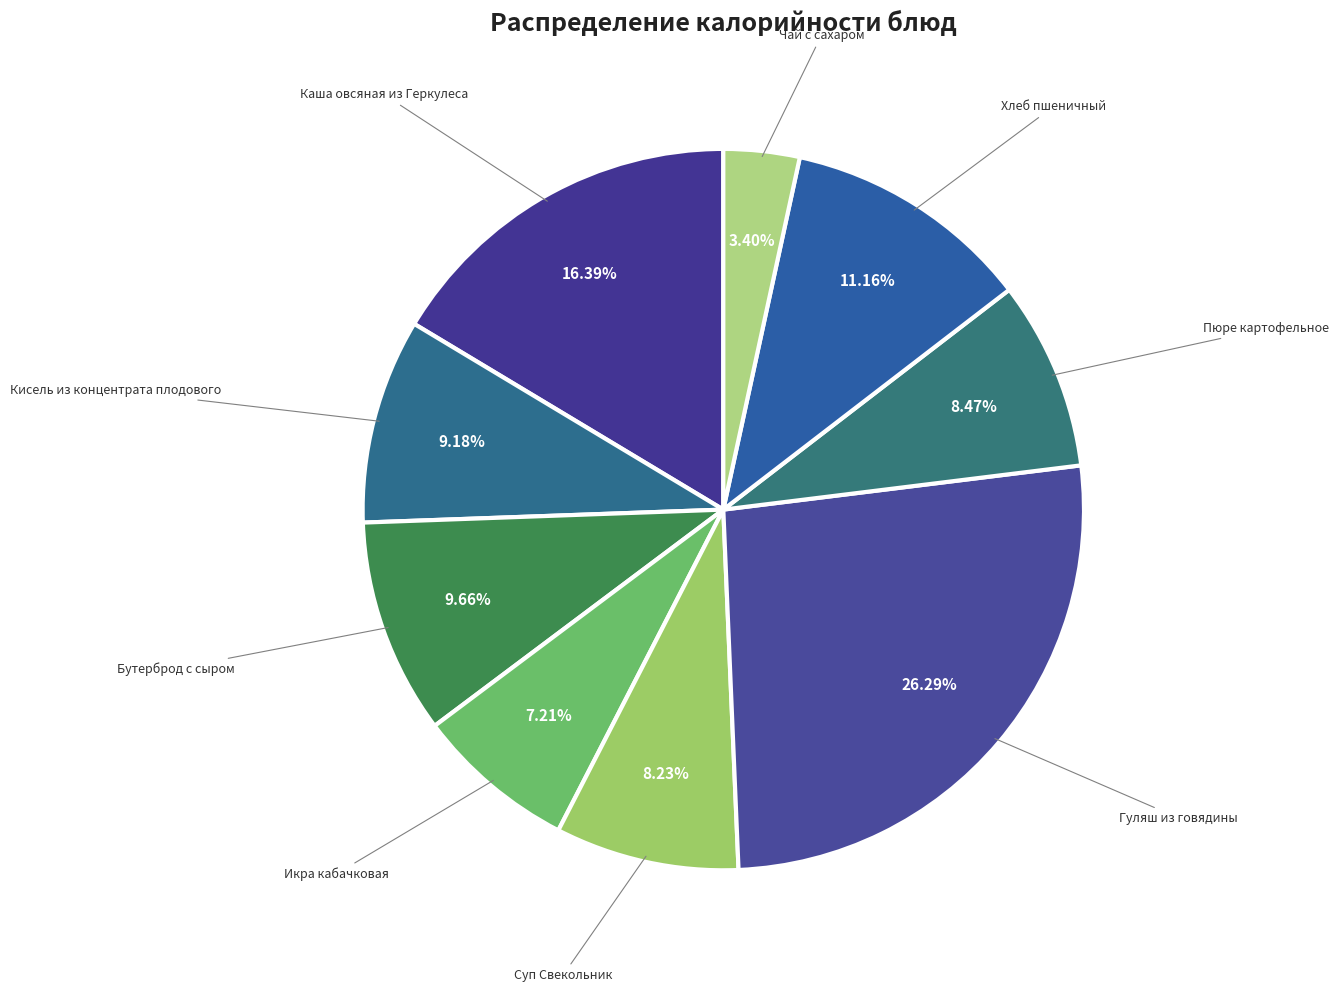

To the nearest percent, what portion does Пюре картофельное represent?

8%